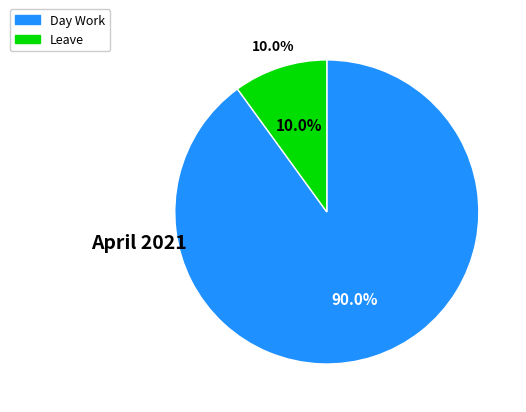

Which has a higher value, Leave or Day Work?

Day Work